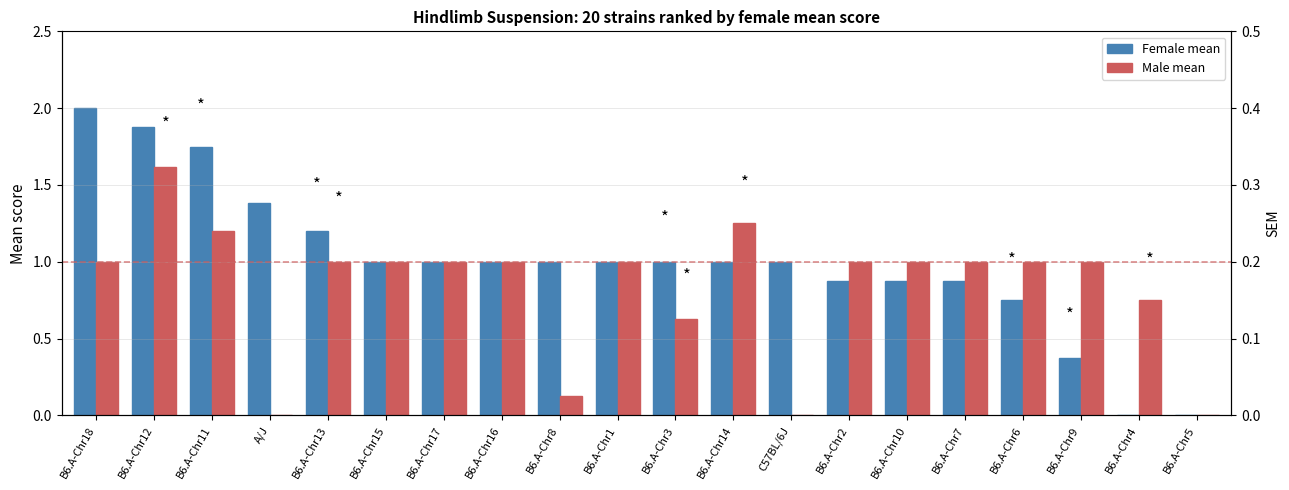

What is the approximate value of Female mean at B6.A-Chr12?

1.9